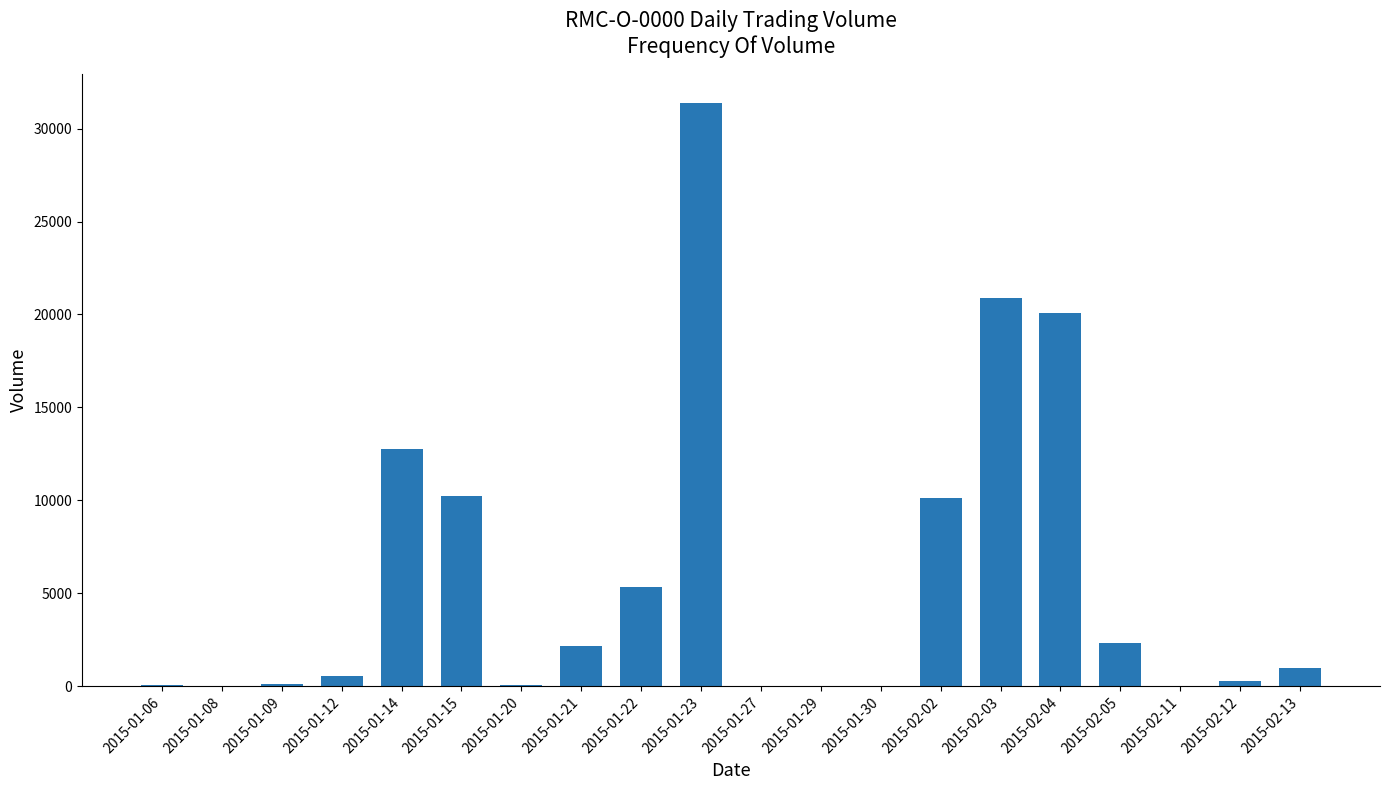

Between 2015-01-14 and 2015-01-20, which is larger?

2015-01-14